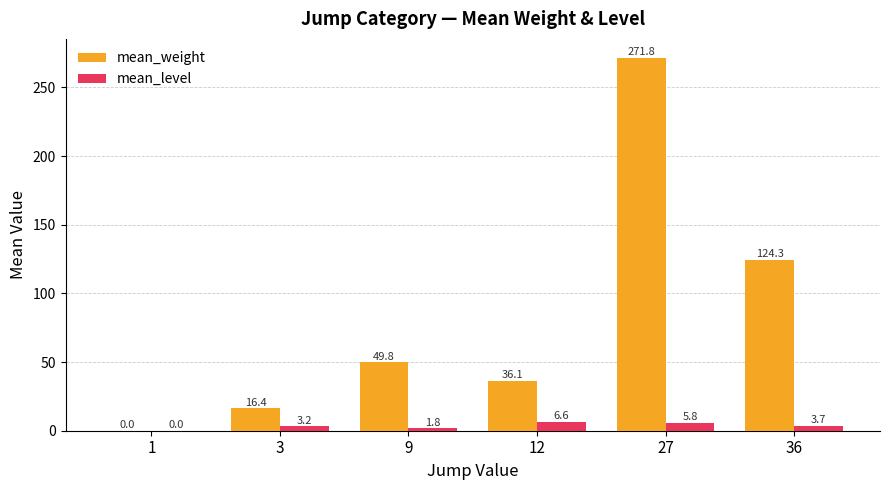

What is the sum of the mean_weight values at 9 and 3?

66.2